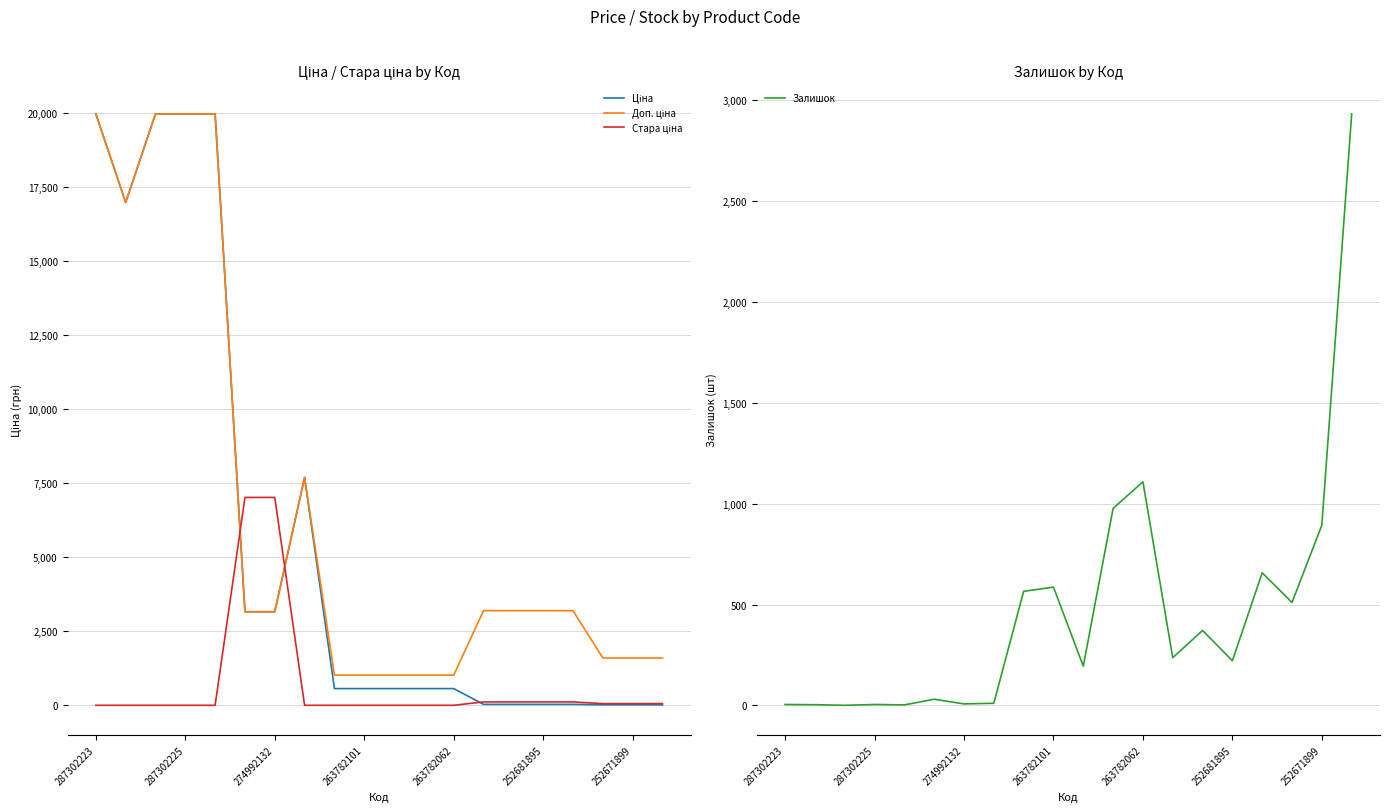

In Ціна, how many points are higher than both neighbors (excluding endpoints)?

1